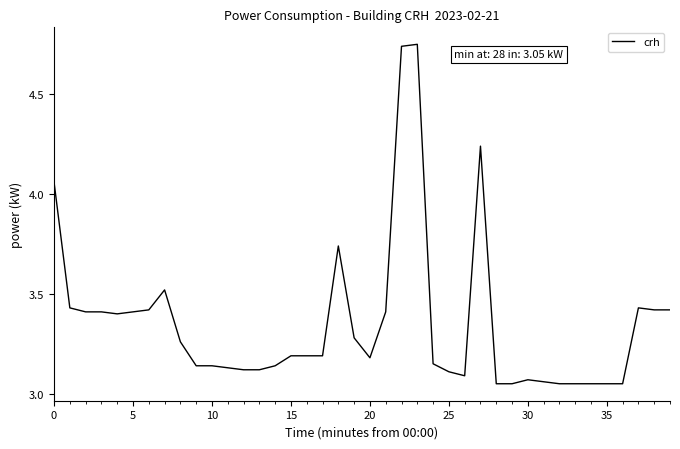

What is the difference between the maximum and minimum values?

1.7